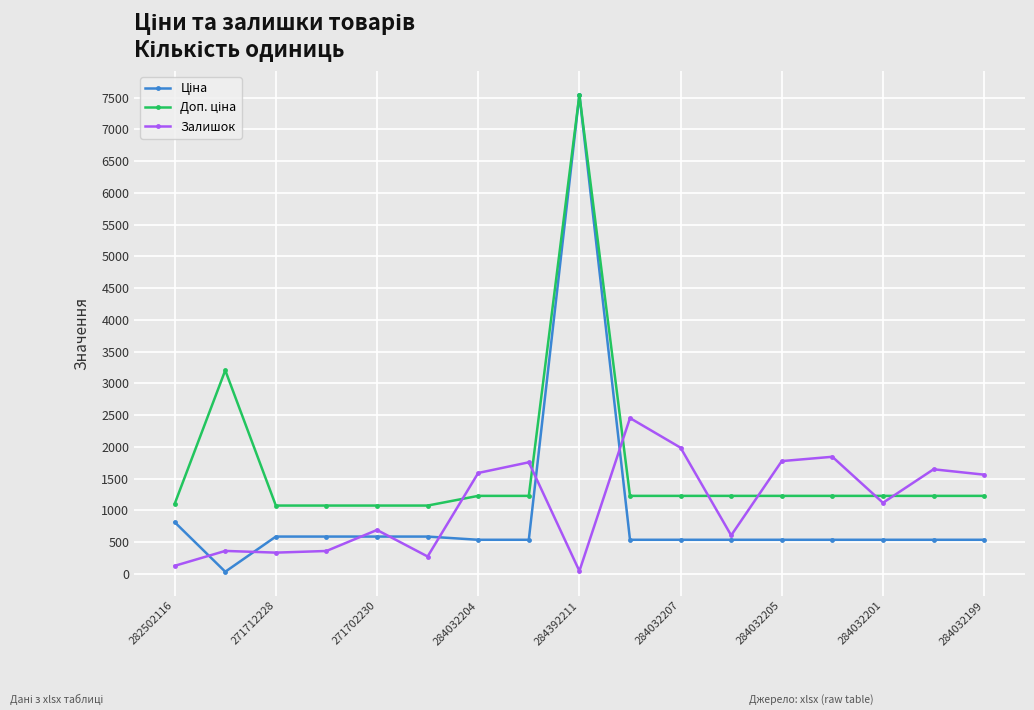

What is the highest value of the Залишок series?

2453.0